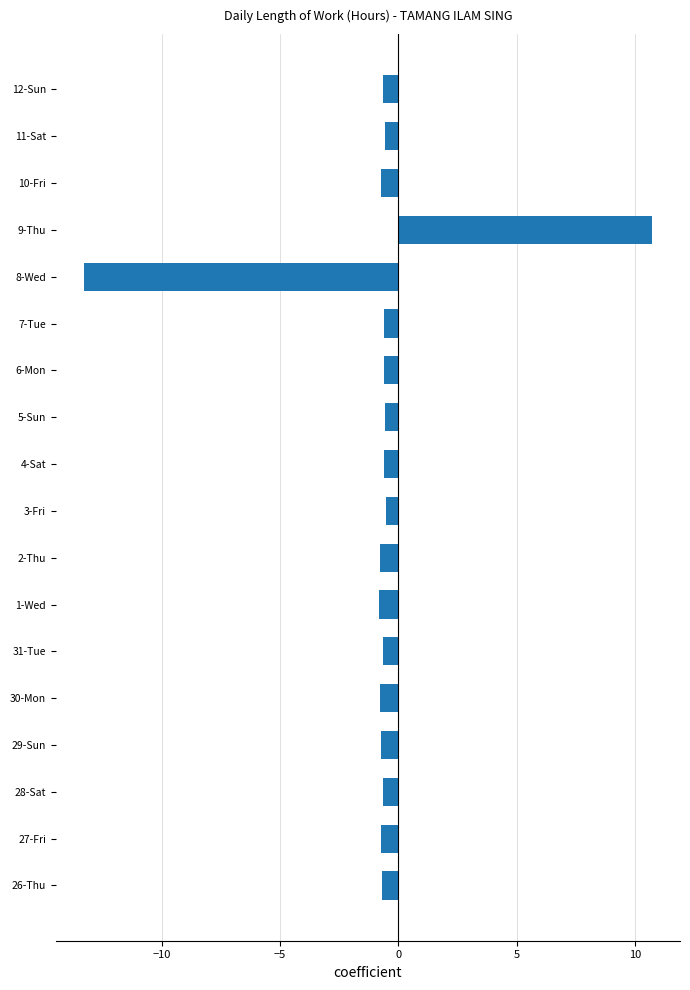

What is the approximate value at 9-Thu?

10.7